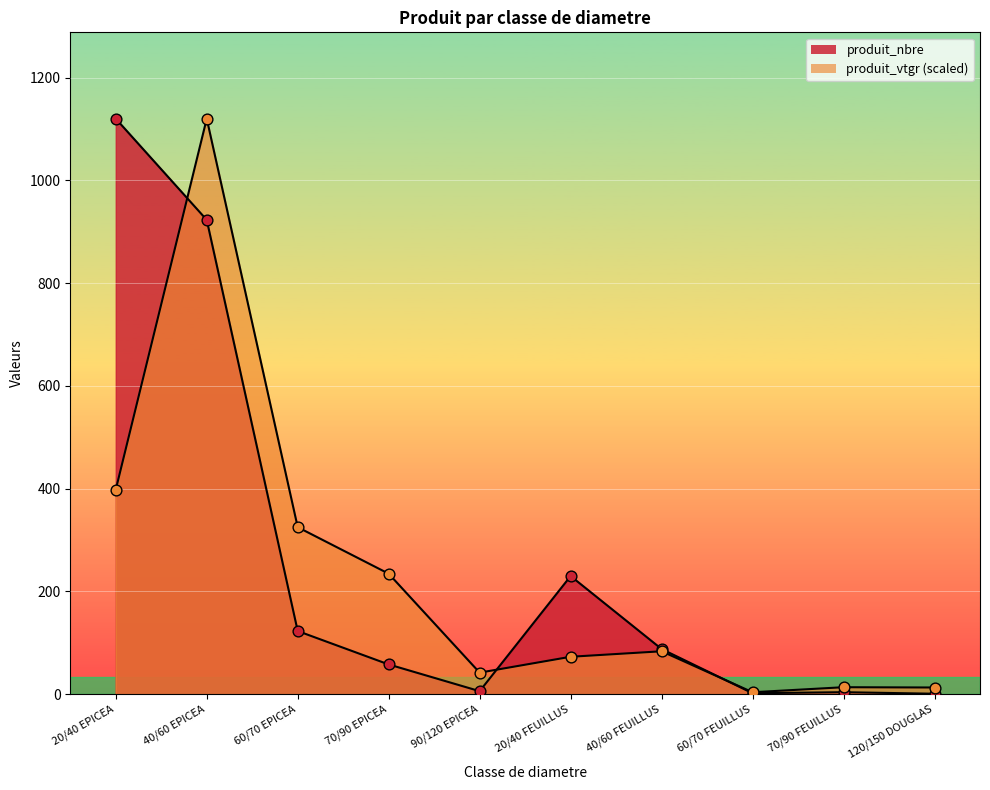

Which series has the widest spread of Y values?

produit_nbre